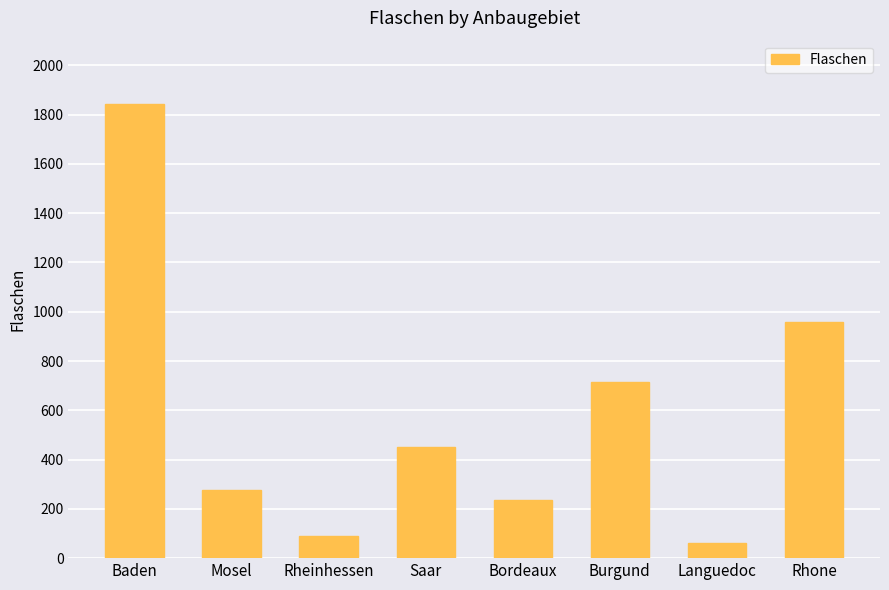

How many data points are less than 450?

4